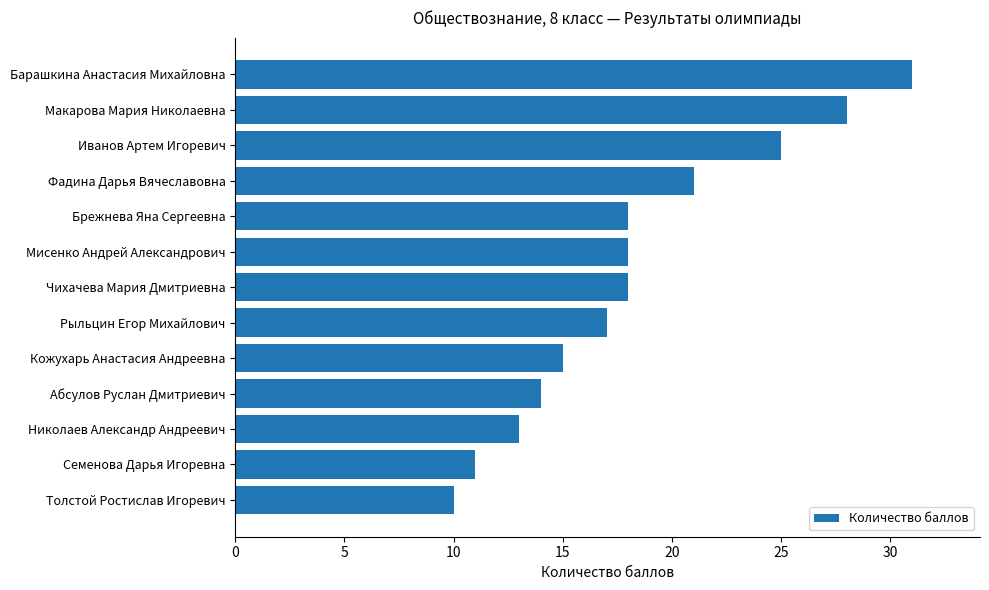

How many data points are less than 18?

6